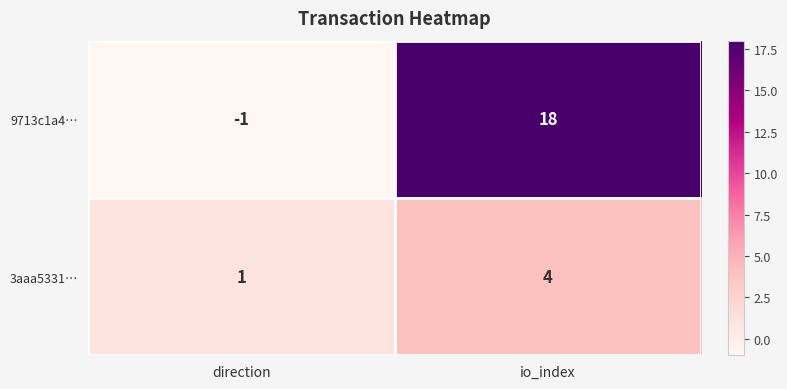

List the series in order of their peak value, lowest first.

3aaa5331…, 9713c1a4…